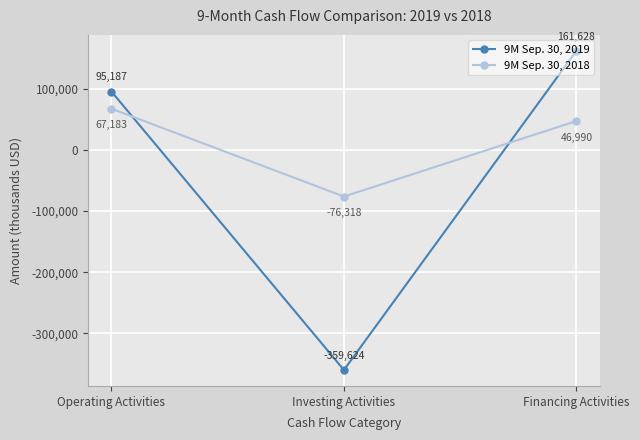

Which series changed the most between Operating Activities and Financing Activities?

9M Sep. 30, 2019